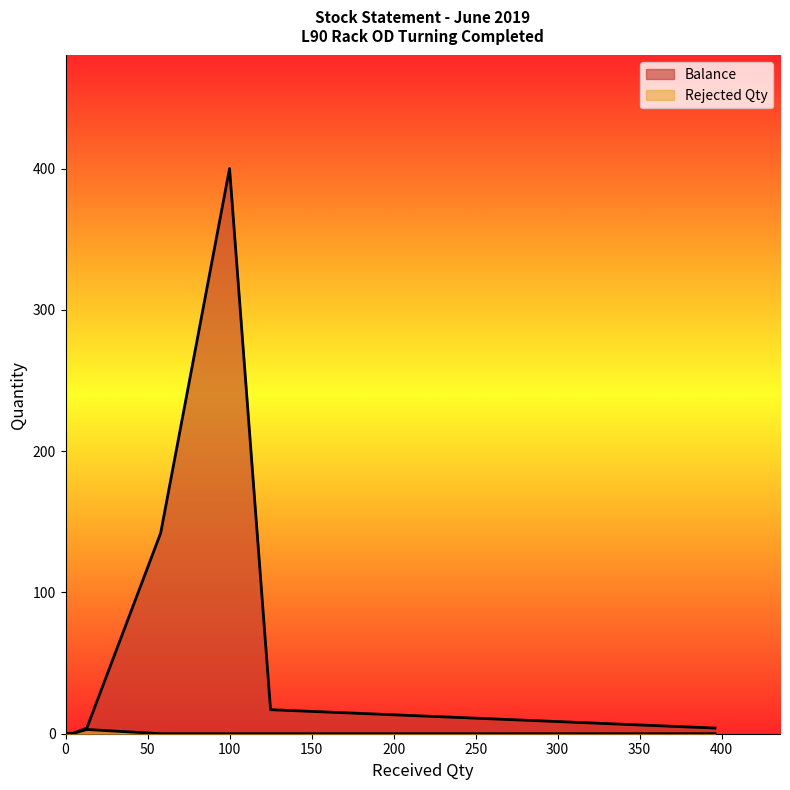

True or false: Balance and Rejected Qty cross at least once.

False